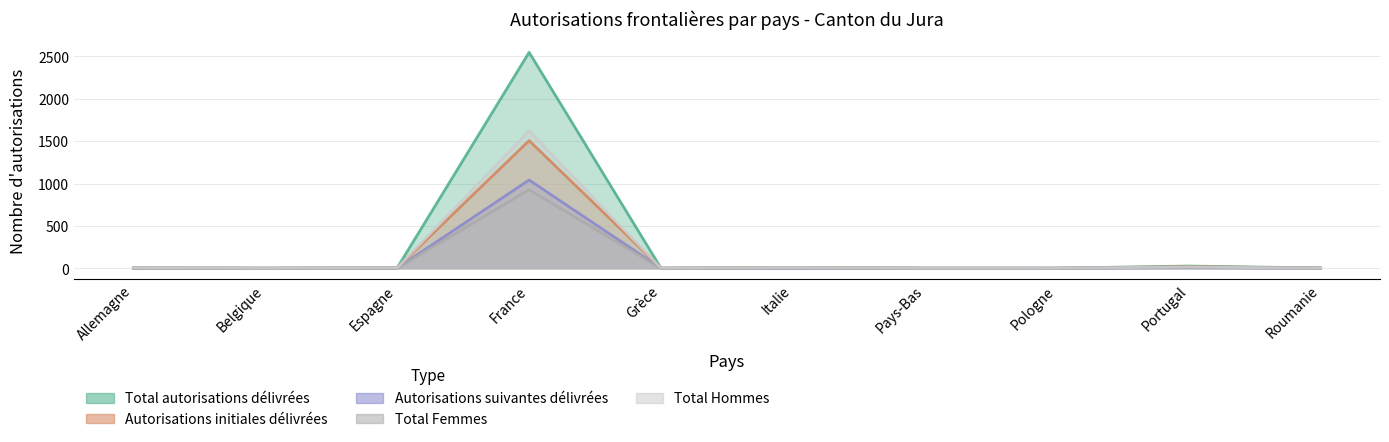

True or false: Autorisations initiales délivrées and Total Femmes intersect in this chart.

False